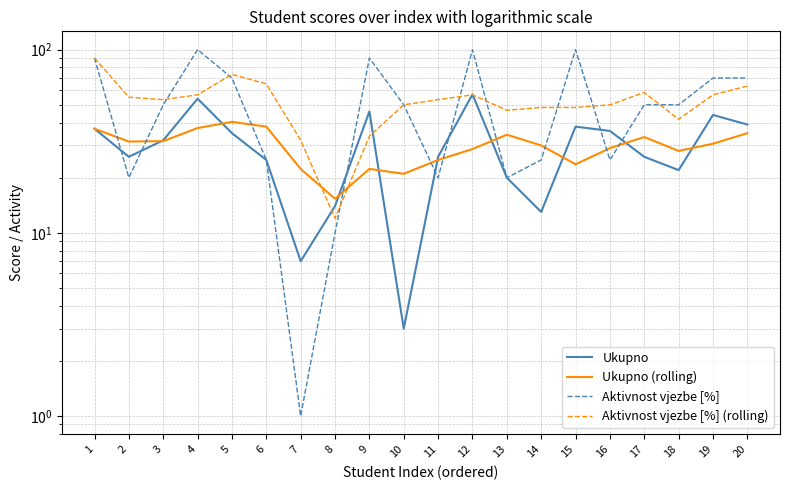

What is the difference between the maximum and minimum values in the Aktivnost vjezbe [%] series?

99.0